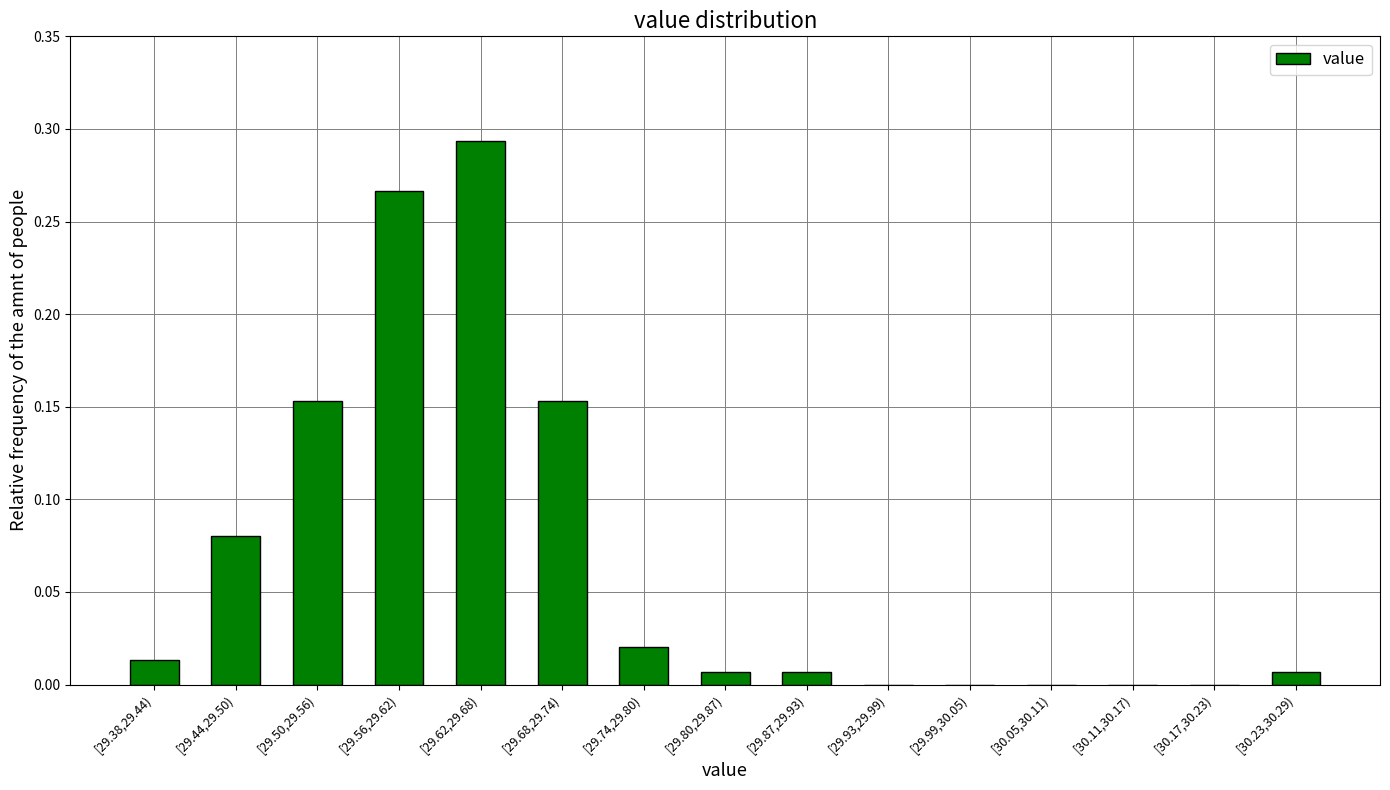

What is the change in value from [29.44,29.50) to [29.50,29.56)?

+0.1